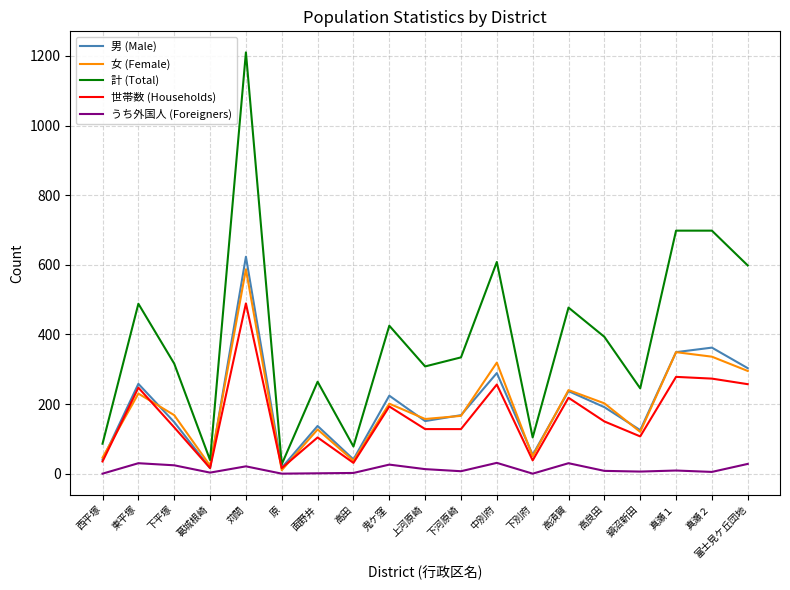

What are all the series names shown in the legend?

男 (Male), 女 (Female), 計 (Total), 世帯数 (Households), うち外国人 (Foreigners)